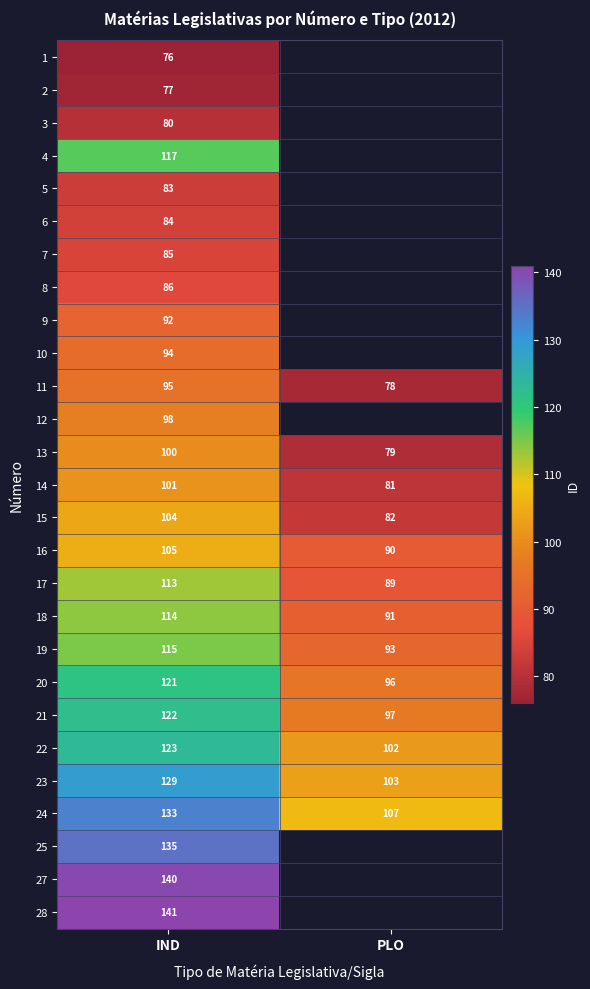

What is the total value across all series at IND?

2863